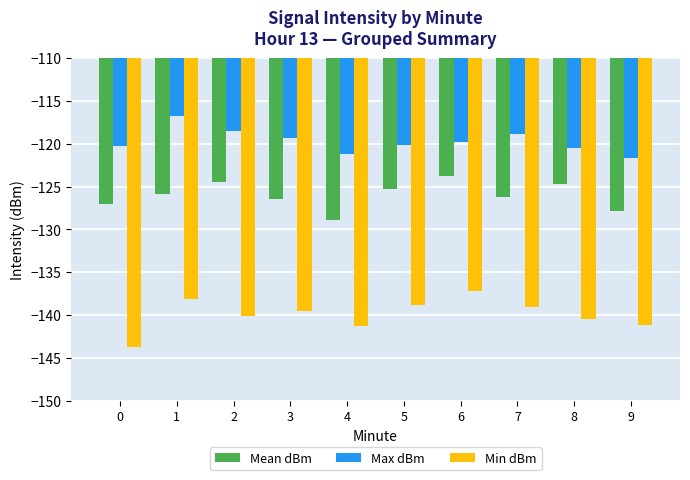

Which series has the widest spread of values?

Min dBm